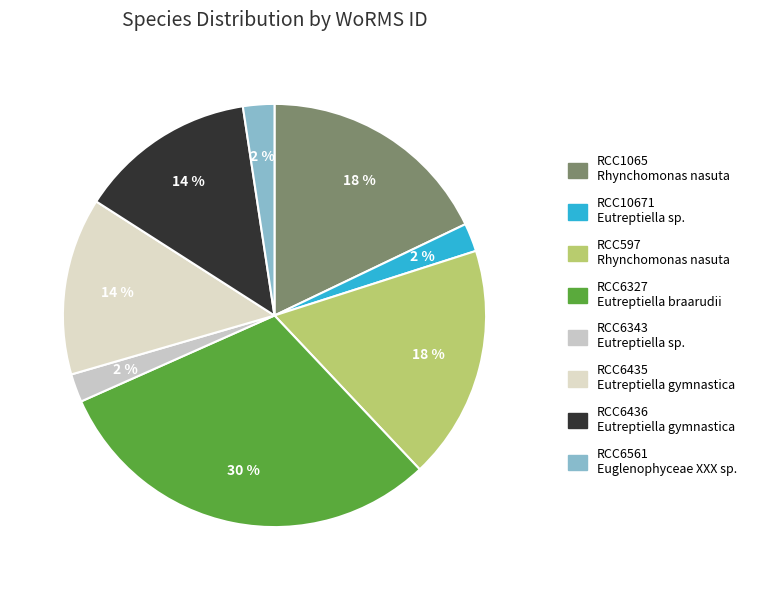

Count the number of slices in the pie.

8